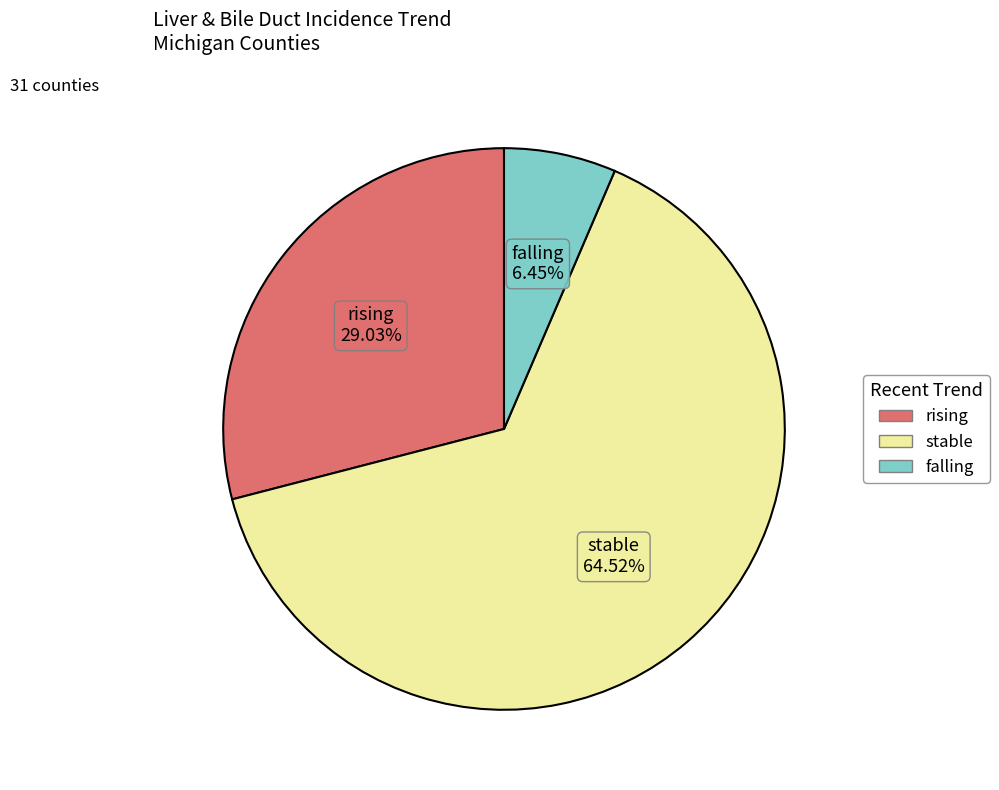

Is there any slice that represents more than half of the pie?

Yes